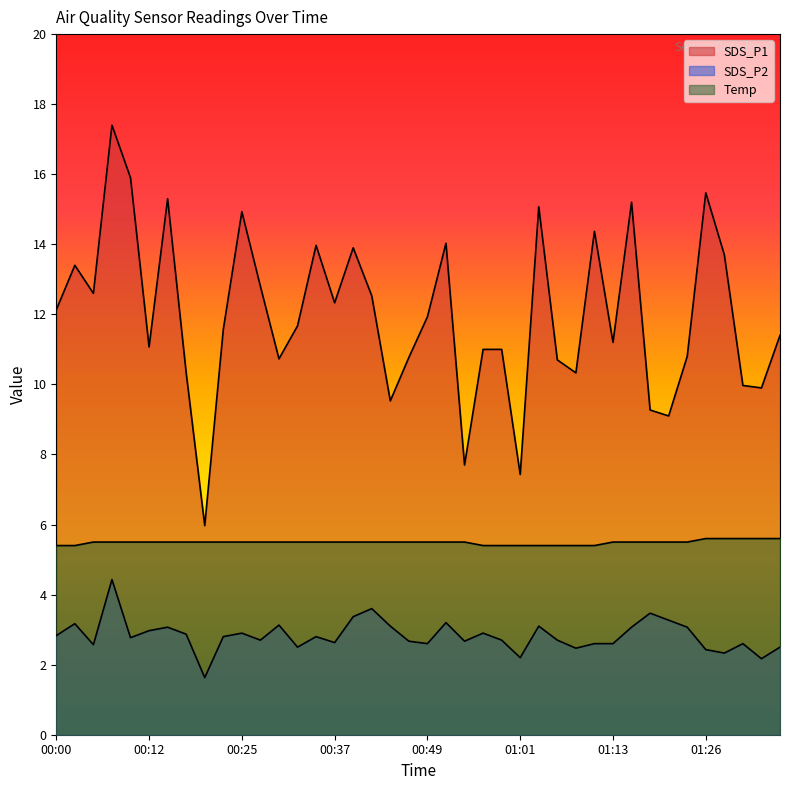

Reading left to right, extract all data points from this chart.

SDS_P1: 00:00=12.1	00:02=13.4	00:05=12.6	00:07=17.4	00:10=15.9	00:12=11.1	00:15=15.3	00:17=10.3	00:20=6.0	00:22=11.6	00:25=14.9	00:27=12.8	00:29=10.7	00:32=11.7	00:34=14.0	00:37=12.3	00:39=13.9	00:42=12.5	00:44=9.5	00:47=10.8	00:49=11.9	00:51=14.0	00:54=7.7	00:56=11.0	00:59=11.0	01:01=7.4	01:04=15.1	01:06=10.7	01:09=10.3	01:11=14.4	01:13=11.2	01:16=15.2	01:18=9.3	01:21=9.1	01:23=10.8	01:26=15.5	01:28=13.7	01:31=10.0	01:33=9.9	01:36=11.4
SDS_P2: 00:00=2.8	00:02=3.2	00:05=2.6	00:07=4.4	00:10=2.8	00:12=3.0	00:15=3.1	00:17=2.9	00:20=1.6	00:22=2.8	00:25=2.9	00:27=2.7	00:29=3.1	00:32=2.5	00:34=2.8	00:37=2.6	00:39=3.4	00:42=3.6	00:44=3.1	00:47=2.7	00:49=2.6	00:51=3.2	00:54=2.7	00:56=2.9	00:59=2.7	01:01=2.2	01:04=3.1	01:06=2.7	01:09=2.5	01:11=2.6	01:13=2.6	01:16=3.1	01:18=3.5	01:21=3.3	01:23=3.1	01:26=2.4	01:28=2.3	01:31=2.6	01:33=2.2	01:36=2.5
Temp: 00:00=5.4	00:02=5.4	00:05=5.5	00:07=5.5	00:10=5.5	00:12=5.5	00:15=5.5	00:17=5.5	00:20=5.5	00:22=5.5	00:25=5.5	00:27=5.5	00:29=5.5	00:32=5.5	00:34=5.5	00:37=5.5	00:39=5.5	00:42=5.5	00:44=5.5	00:47=5.5	00:49=5.5	00:51=5.5	00:54=5.5	00:56=5.4	00:59=5.4	01:01=5.4	01:04=5.4	01:06=5.4	01:09=5.4	01:11=5.4	01:13=5.5	01:16=5.5	01:18=5.5	01:21=5.5	01:23=5.5	01:26=5.6	01:28=5.6	01:31=5.6	01:33=5.6	01:36=5.6